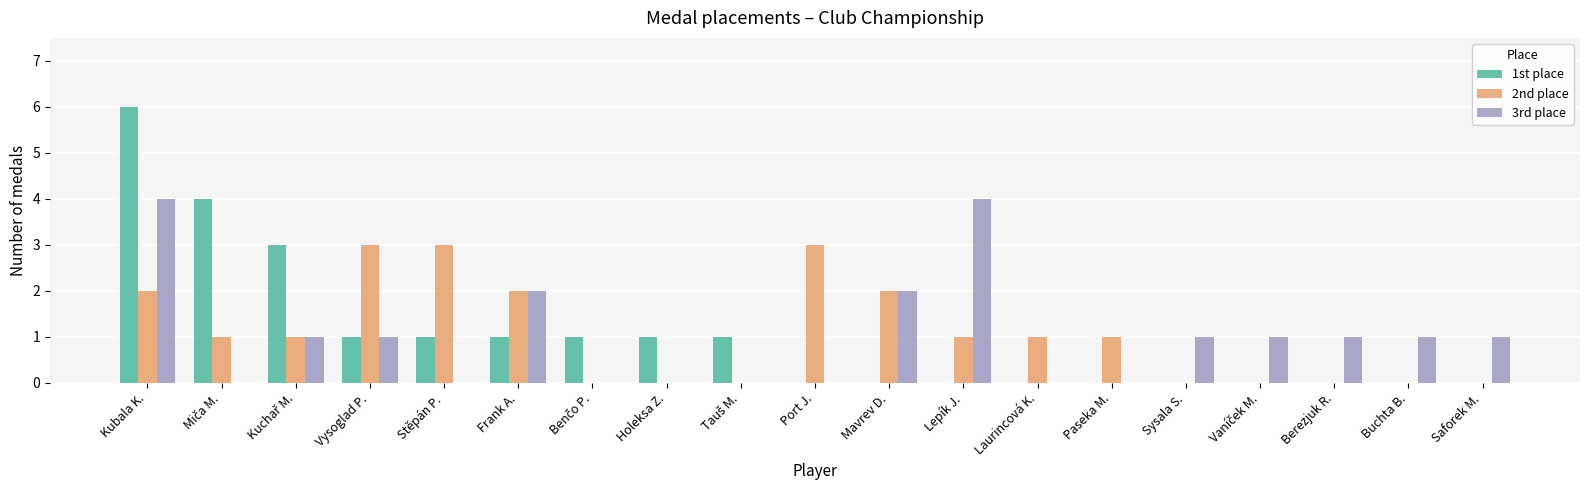

What is the highest value of the 1st place series?

6